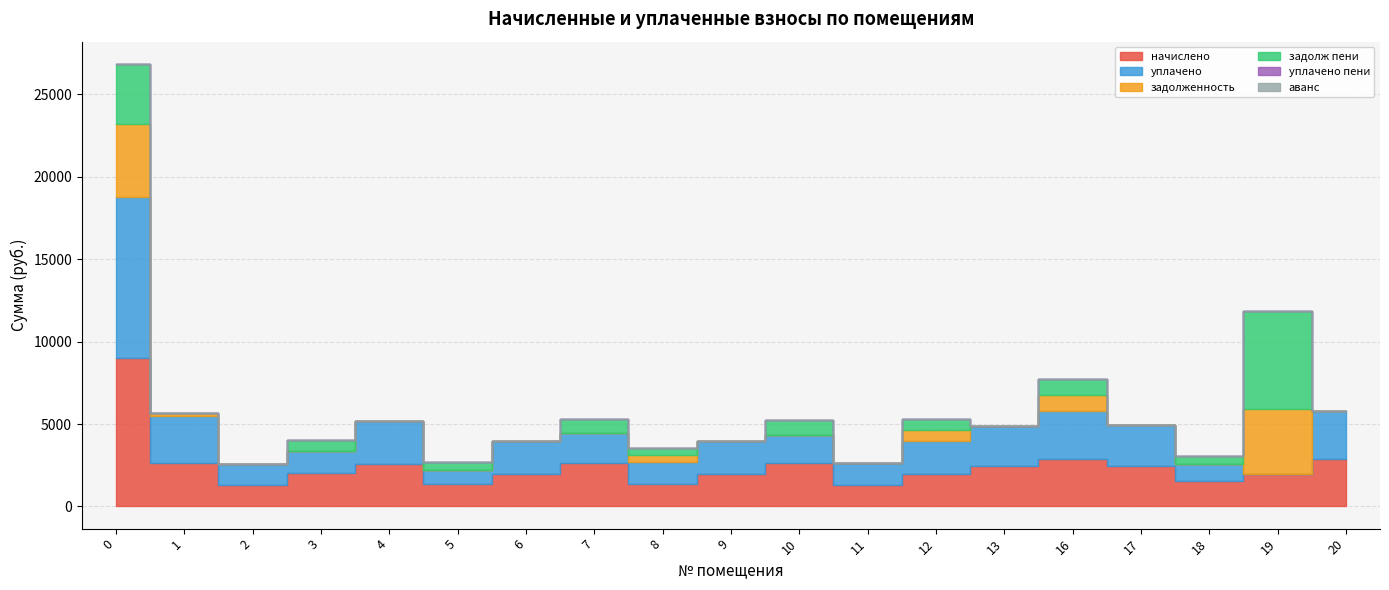

Which series has the largest total across all categories?

начислено